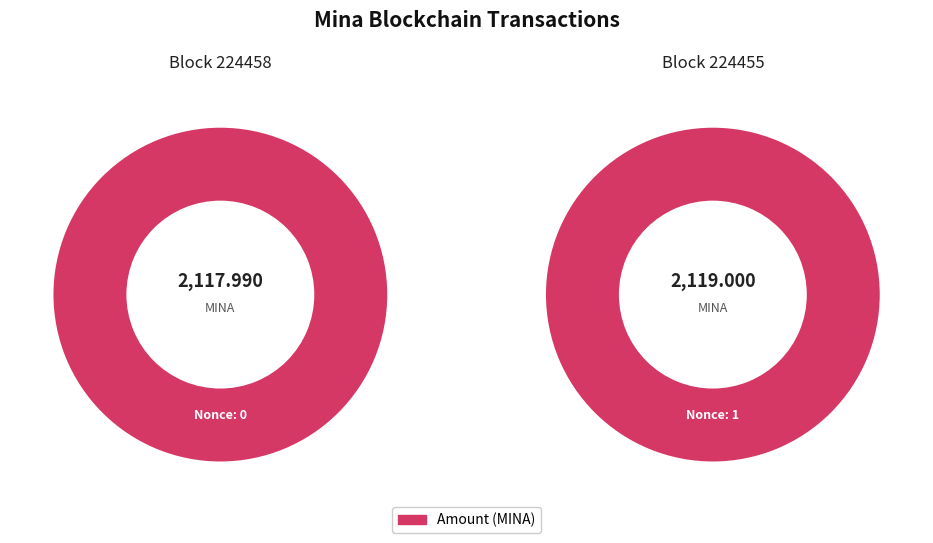

Rank the series by their average value, from highest to lowest.

224455, 224458